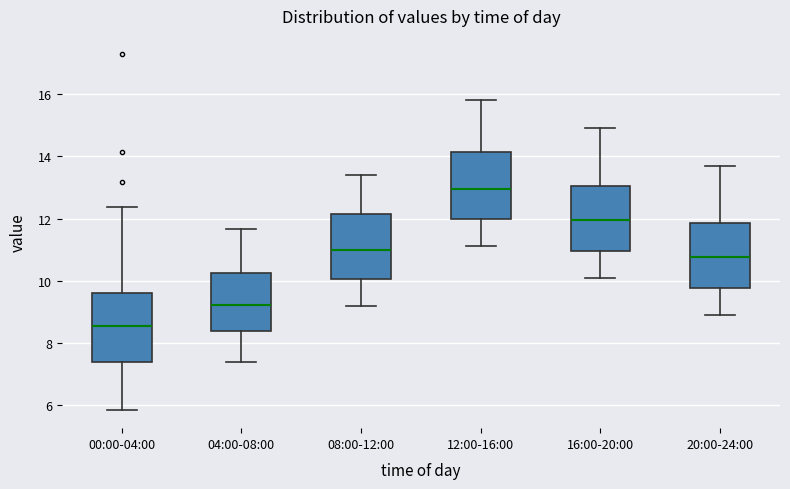

Where does the upper whisker of the box for 04:00-08:00 end on the y-axis? The values are not printed on the chart, so give them approximately, as read against the axis.

11.6